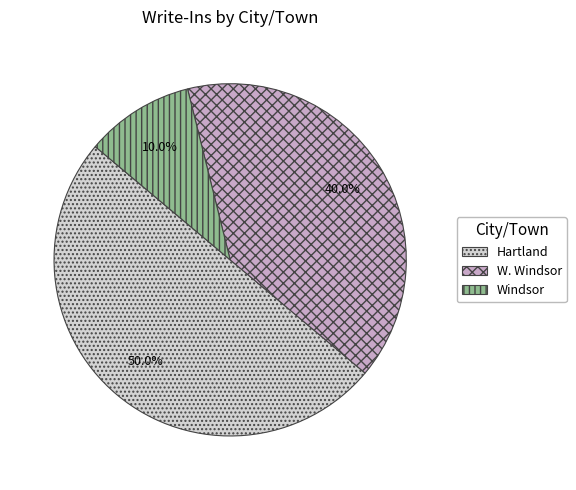

To the nearest percent, what percentage of the pie is Hartland?

50%